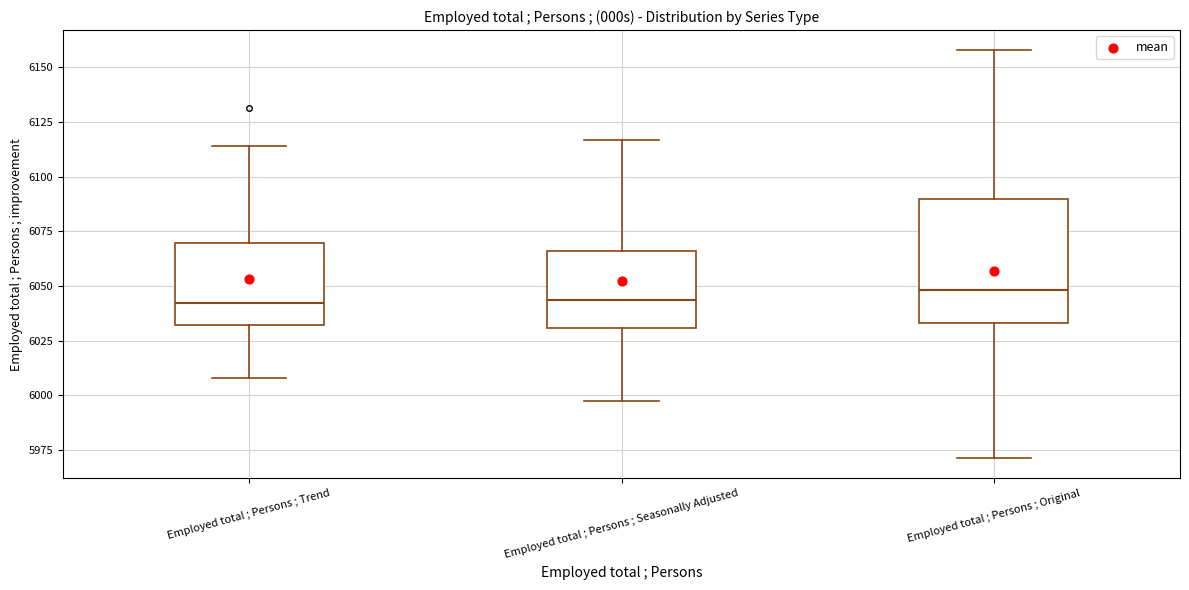

Where is the upper edge of the box for Employed total ; Persons ; Seasonally Adjusted on the y-axis? The values are not printed on the chart, so give them approximately, as read against the axis.

6065